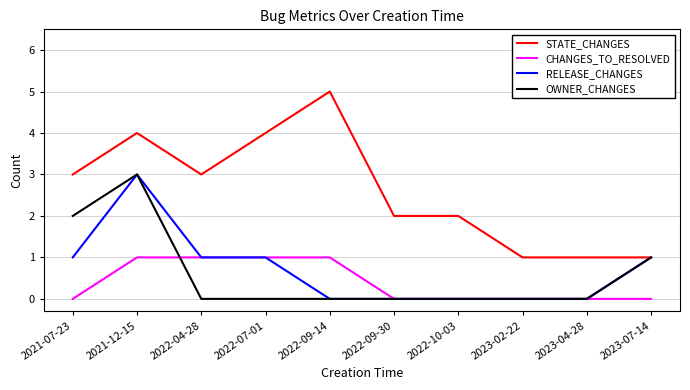

What is the sum of all RELEASE_CHANGES values?

7